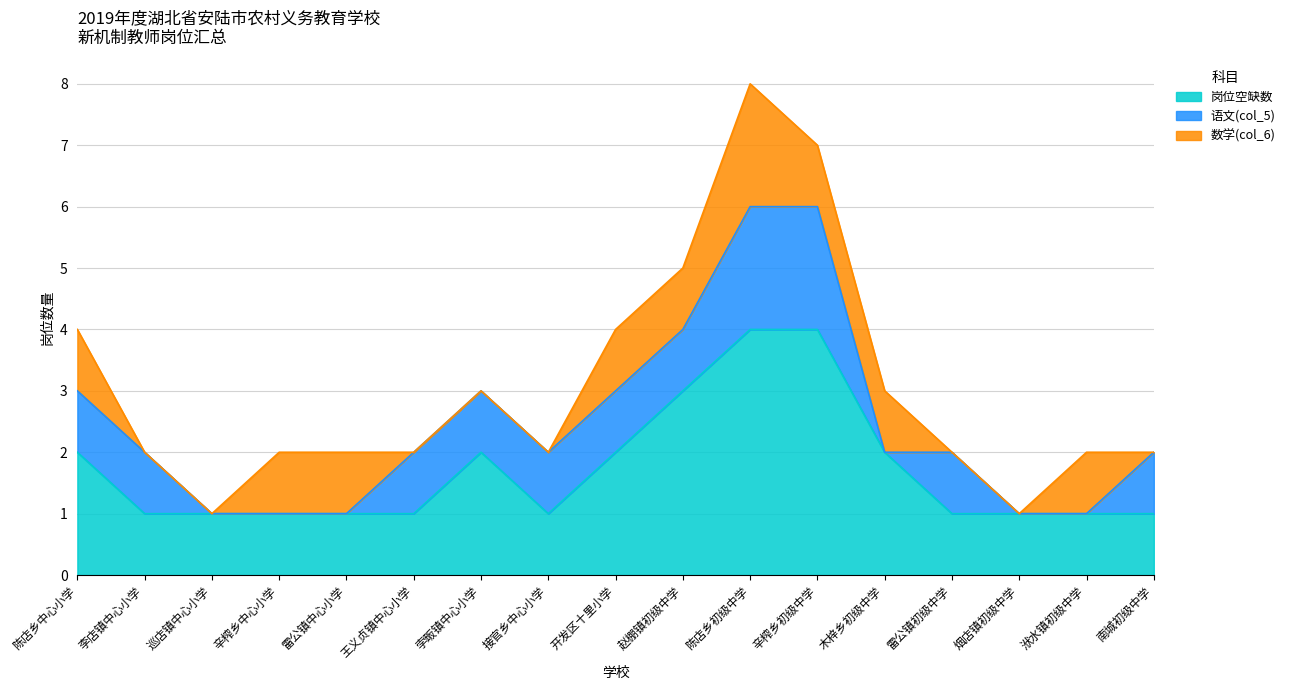

At which category does 数学(col_6) reach its first local peak?

陈店乡初级中学